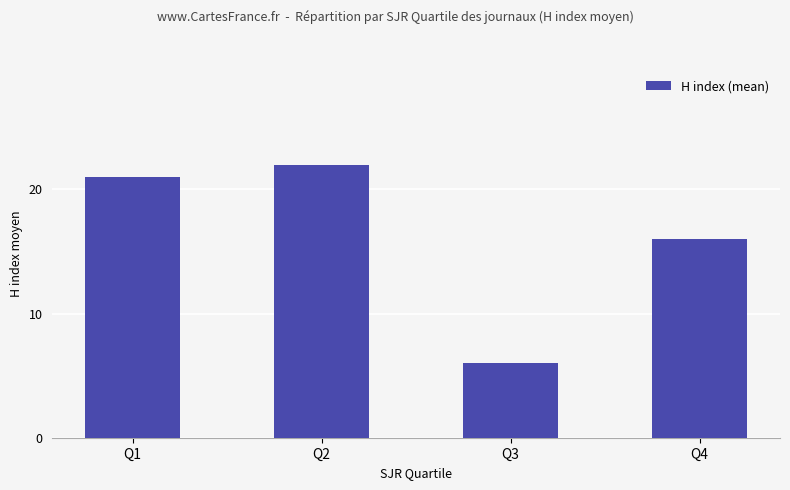

True or false: the data shows 22 at Q2.

True